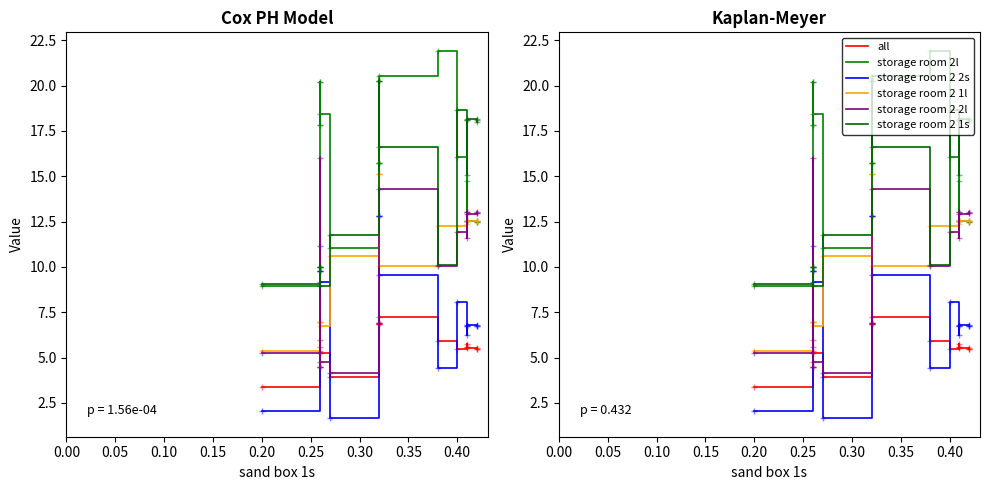

What is the value of the storage room 2 2l point at the 6th from the left?

4.8